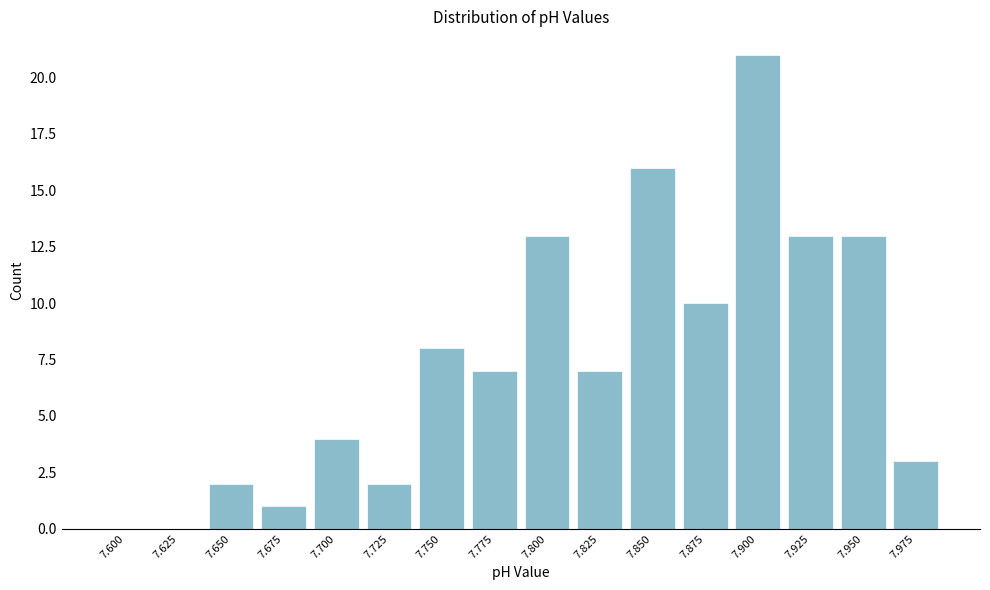

Reading left to right, extract all data points from this chart.

7.600=0	7.625=0	7.650=2	7.675=1	7.700=4	7.725=2	7.750=8	7.775=7	7.800=13	7.825=7	7.850=16	7.875=10	7.900=21	7.925=13	7.950=13	7.975=3